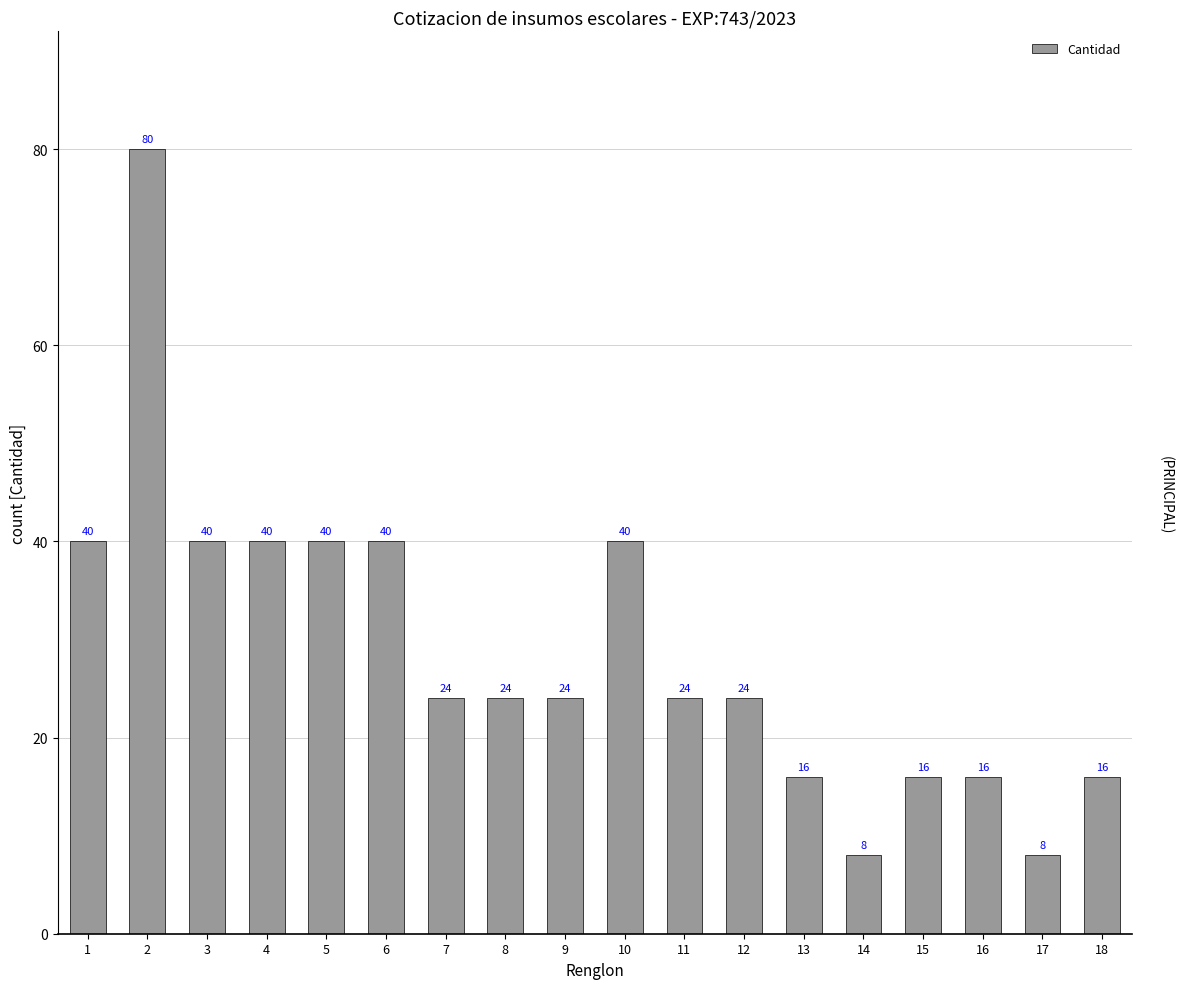

What is the difference between the values at 10 and 18?

24